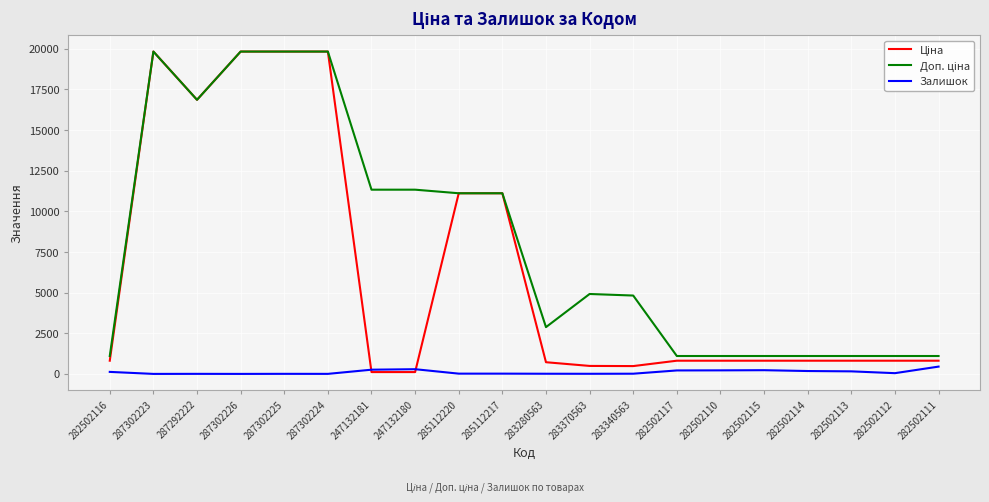

What is the greatest value displayed?

19831.1